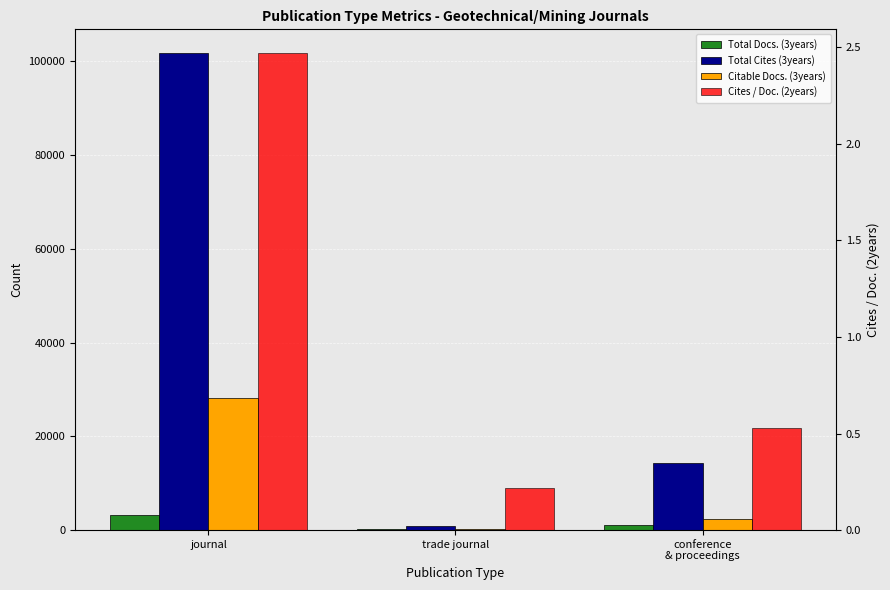

What is the difference between the maximum and minimum values in the Total Docs. (3years) series?

2894.0